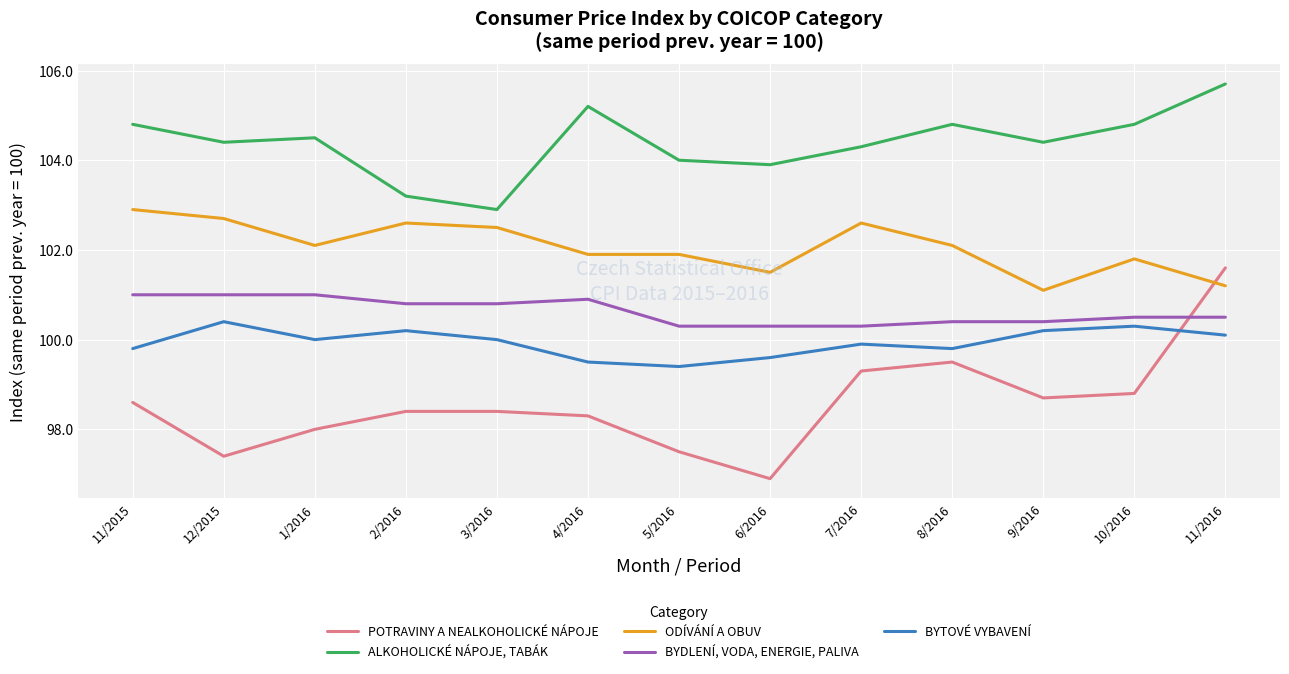

Rank the series by their maximum value, from lowest to highest.

BYTOVÉ VYBAVENÍ, BYDLENÍ, VODA, ENERGIE, PALIVA, POTRAVINY A NEALKOHOLICKÉ NÁPOJE, ODÍVÁNÍ A OBUV, ALKOHOLICKÉ NÁPOJE, TABÁK